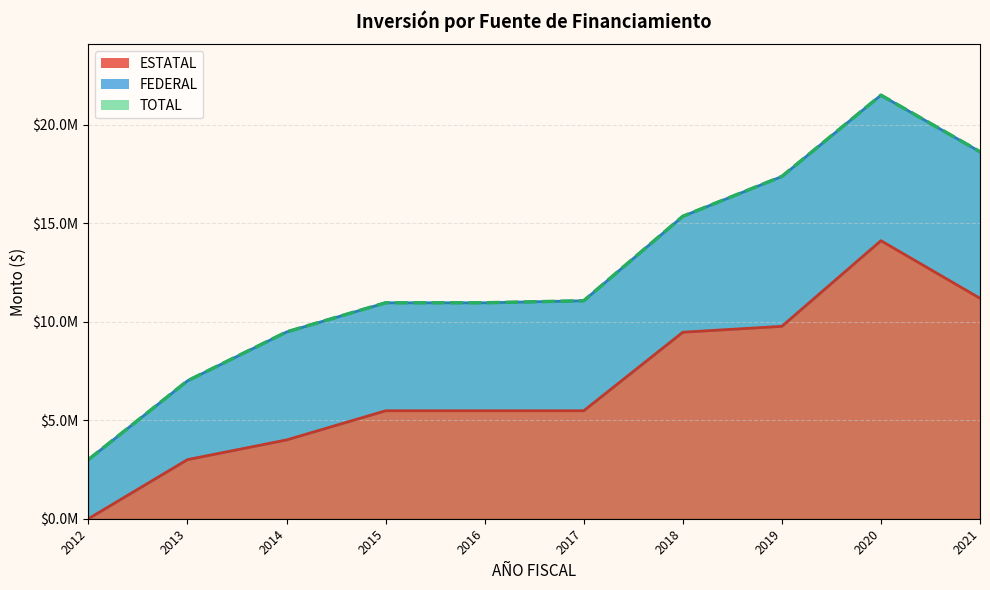

Which series changed the most between 2015 and 2016?

ESTATAL